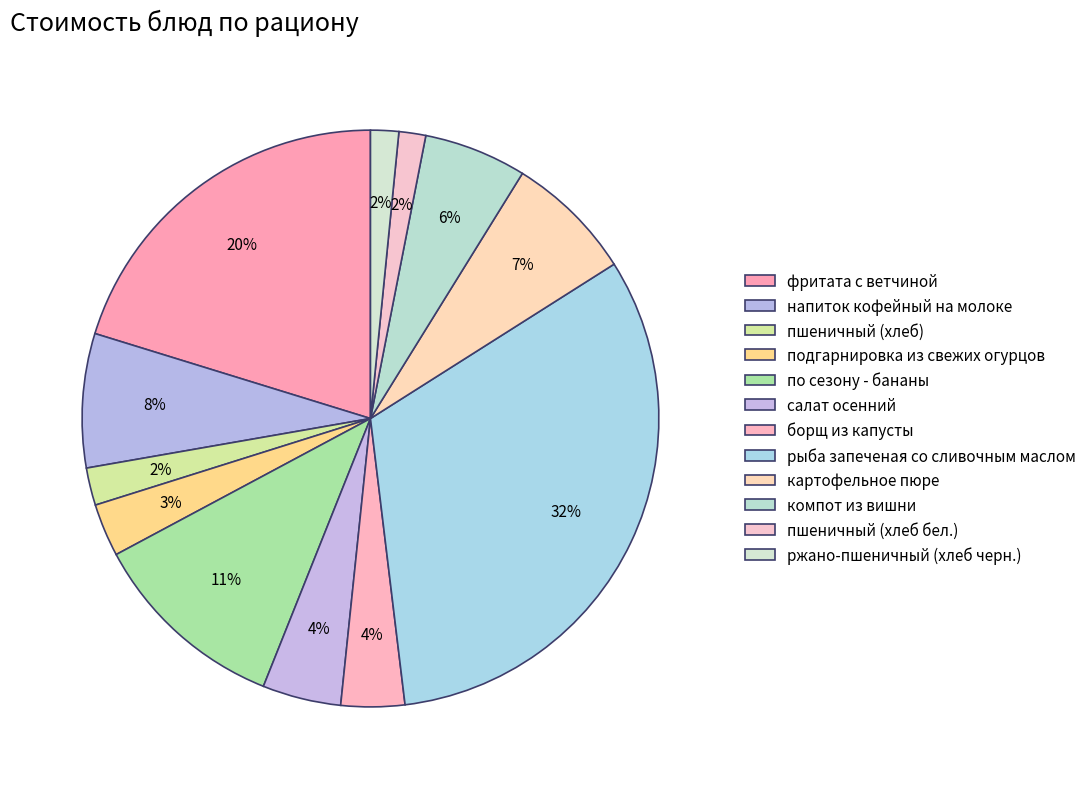

Which slice is the largest?

рыба запеченая со сливочным маслом